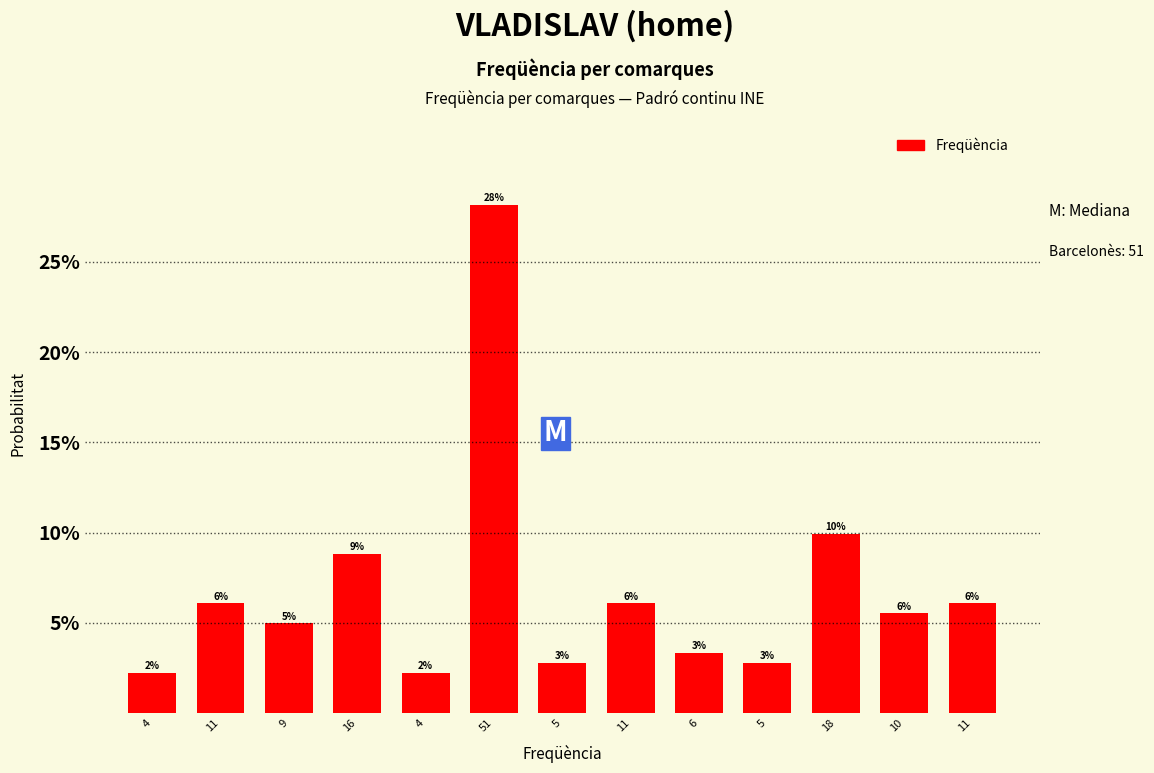

Are the bars horizontal?

No